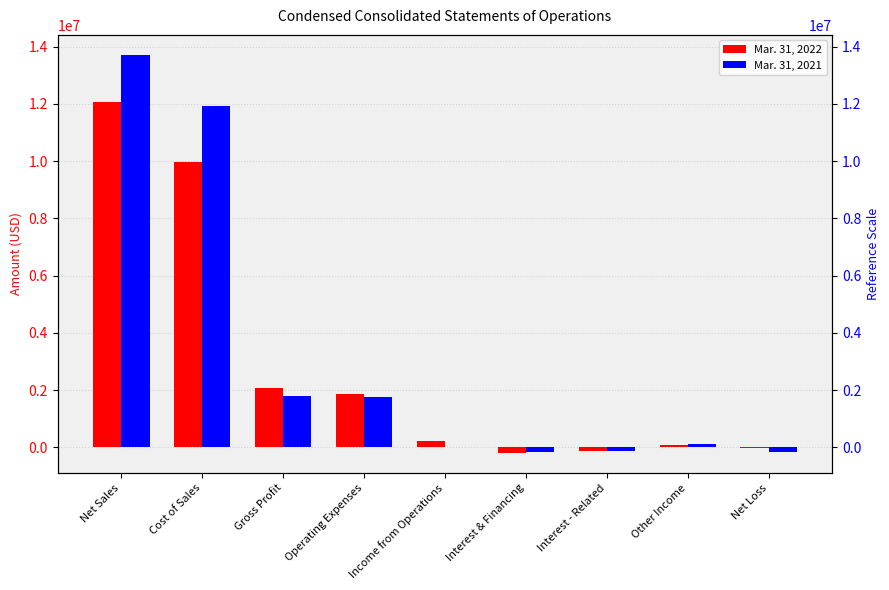

Reading right to left, transcribe all the data shown in this chart.

Mar. 31, 2022: Net Loss=-28000	Other Income=88000	Interest - Related=-125000	Interest & Financing=-198000	Income from Operations=207000	Operating Expenses=1871000	Gross Profit=2078000	Cost of Sales=9984000	Net Sales=12062000
Mar. 31, 2021: Net Loss=-152000	Other Income=118000	Interest - Related=-125000	Interest & Financing=-172000	Income from Operations=27000	Operating Expenses=1770000	Gross Profit=1797000	Cost of Sales=11915000	Net Sales=13712000